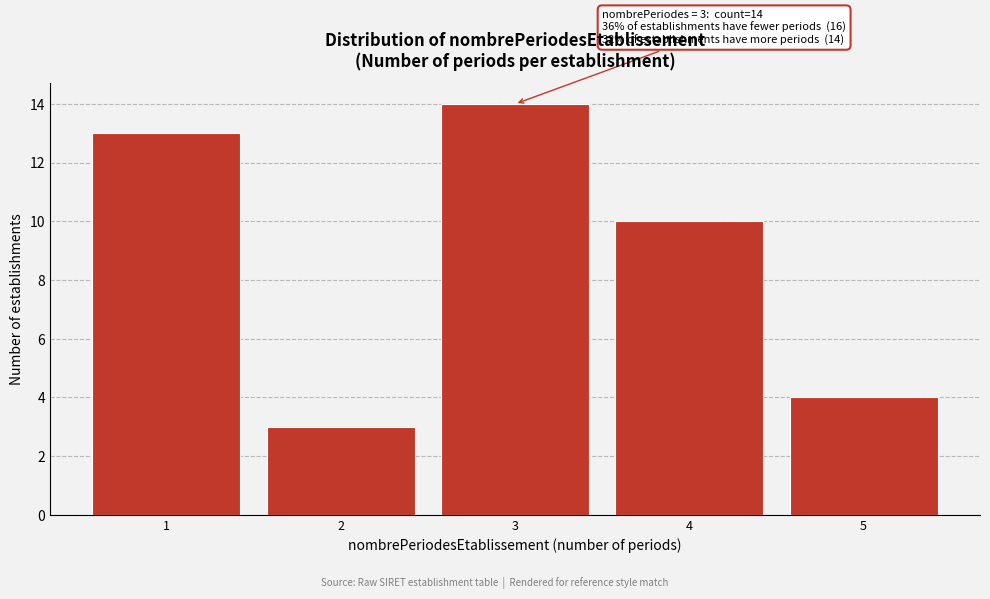

Reading right to left, what are all the values shown in this chart?

5=4	4=10	3=14	2=3	1=13